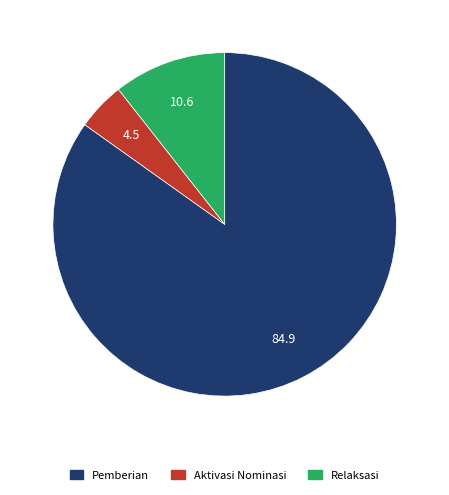

Which slice is the smallest?

Aktivasi Nominasi